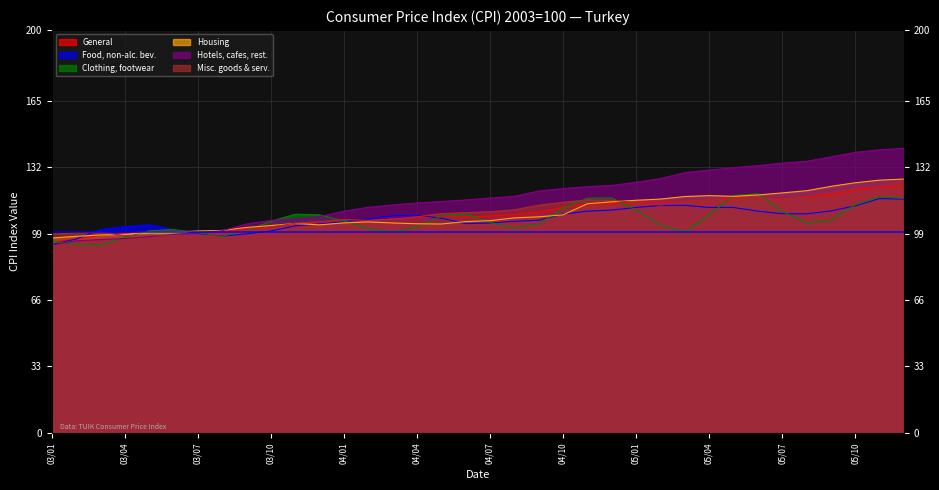

True or false: Food, non-alc. bev. has a value of 99.1 at 03/07.

True